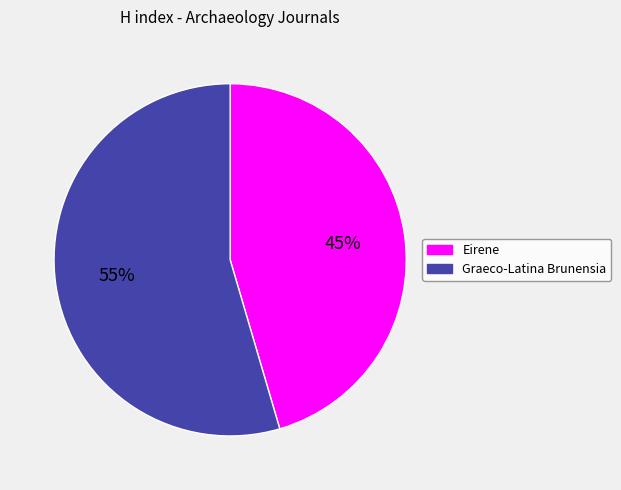

Does Graeco-Latina Brunensia represent more than half of the total?

Yes